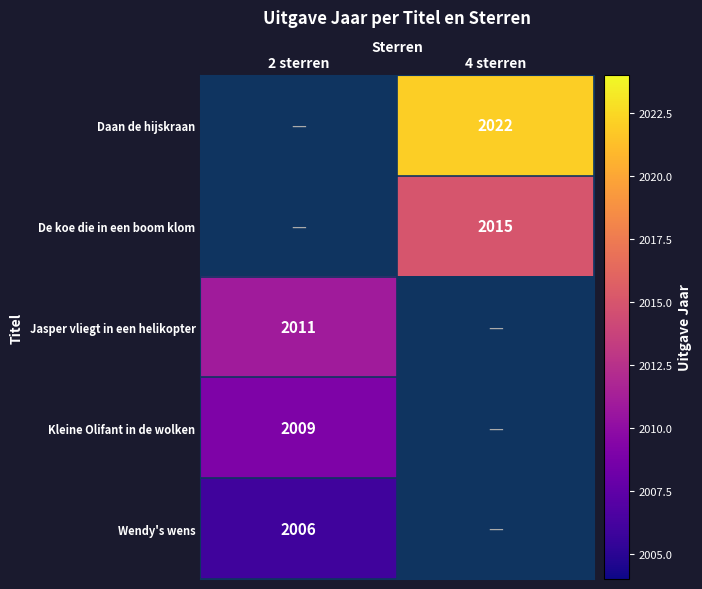

True or false: Jasper vliegt in een helikopter has a value of 2011 at 2 sterren.

True